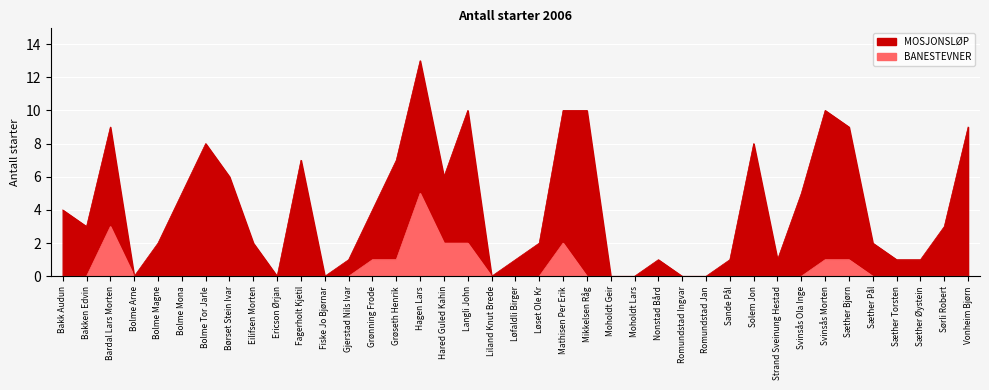

Where is the data nearest to the value 2?

Hared Guled Kahin